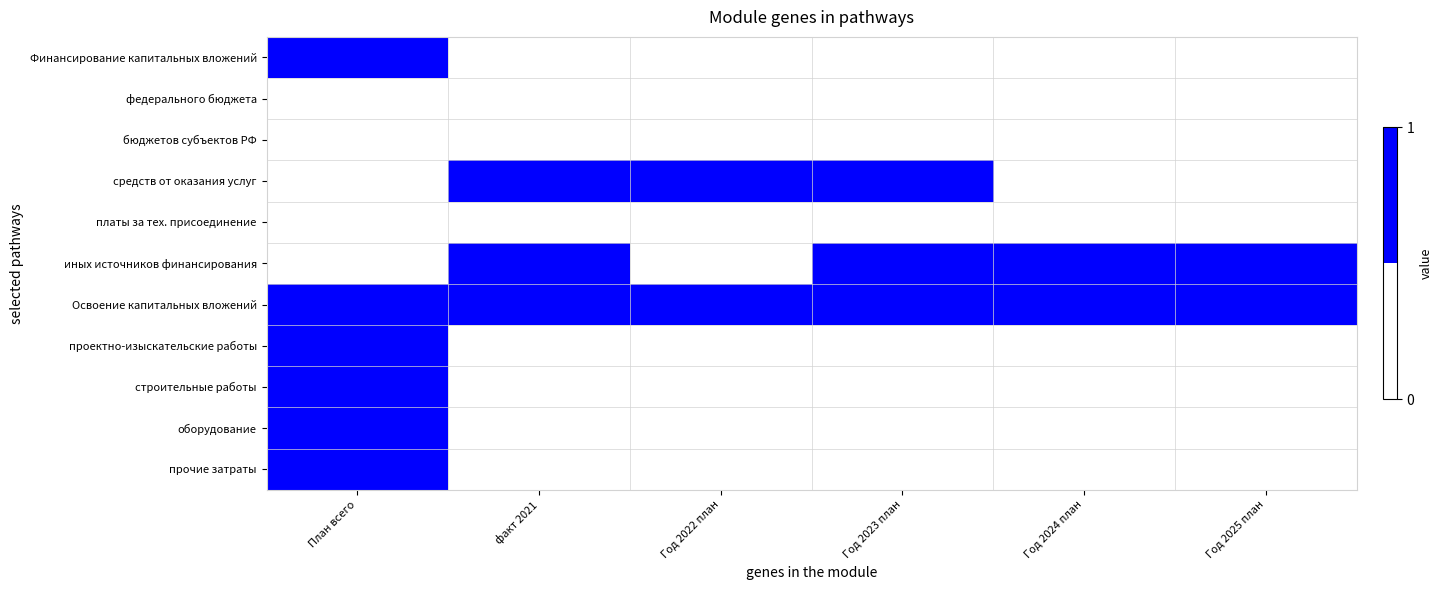

Reading left to right, list all the values displayed in this chart.

Финансирование капитальных вложений: План всего=1	факт 2021=0	Год 2022 план=0	Год 2023 план=0	Год 2024 план=0	Год 2025 план=0
федерального бюджета: План всего=0	факт 2021=0	Год 2022 план=0	Год 2023 план=0	Год 2024 план=0	Год 2025 план=0
бюджетов субъектов РФ: План всего=0	факт 2021=0	Год 2022 план=0	Год 2023 план=0	Год 2024 план=0	Год 2025 план=0
средств от оказания услуг: План всего=0	факт 2021=1	Год 2022 план=1	Год 2023 план=1	Год 2024 план=0	Год 2025 план=0
платы за тех. присоединение: План всего=0	факт 2021=0	Год 2022 план=0	Год 2023 план=0	Год 2024 план=0	Год 2025 план=0
иных источников финансирования: План всего=0	факт 2021=1	Год 2022 план=0	Год 2023 план=1	Год 2024 план=1	Год 2025 план=1
Освоение капитальных вложений: План всего=1	факт 2021=1	Год 2022 план=1	Год 2023 план=1	Год 2024 план=1	Год 2025 план=1
проектно-изыскательские работы: План всего=1	факт 2021=0	Год 2022 план=0	Год 2023 план=0	Год 2024 план=0	Год 2025 план=0
строительные работы: План всего=1	факт 2021=0	Год 2022 план=0	Год 2023 план=0	Год 2024 план=0	Год 2025 план=0
оборудование: План всего=1	факт 2021=0	Год 2022 план=0	Год 2023 план=0	Год 2024 план=0	Год 2025 план=0
прочие затраты: План всего=1	факт 2021=0	Год 2022 план=0	Год 2023 план=0	Год 2024 план=0	Год 2025 план=0